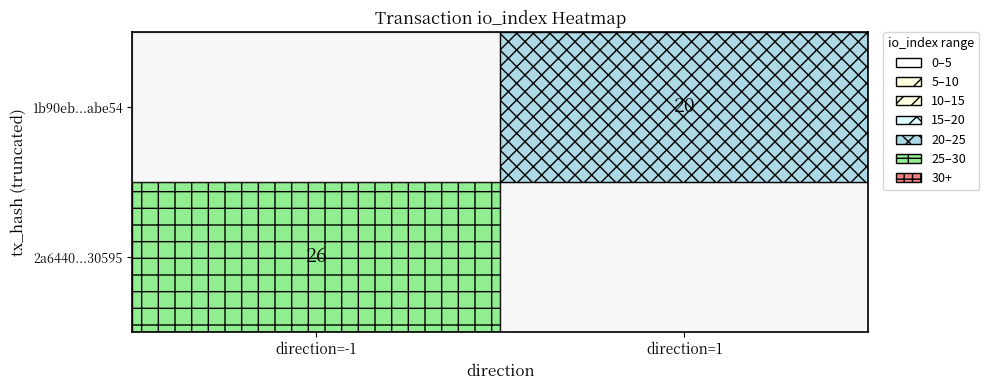

Rank the categories by 1b90ebbd3395d465bfdde948b2ace44e67abe54 value from lowest to highest.

-1, 1